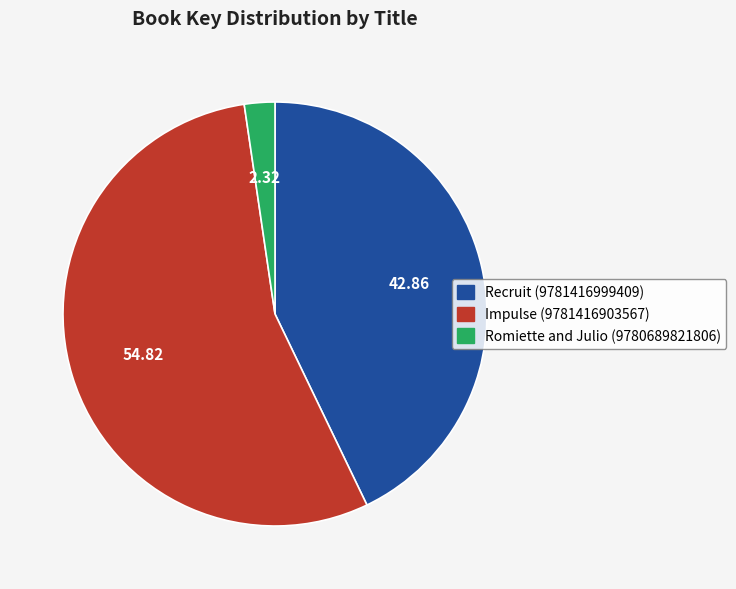

Count the number of slices in the pie.

3